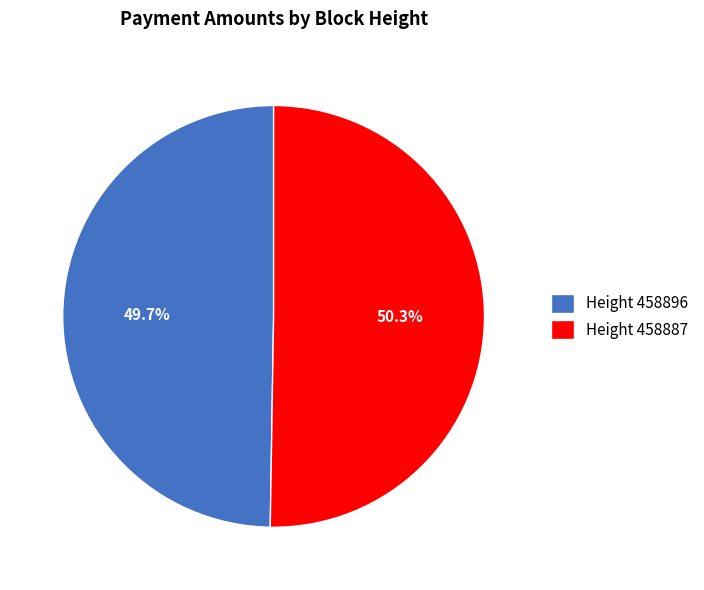

To the nearest percent, what is the average slice percentage?

50%